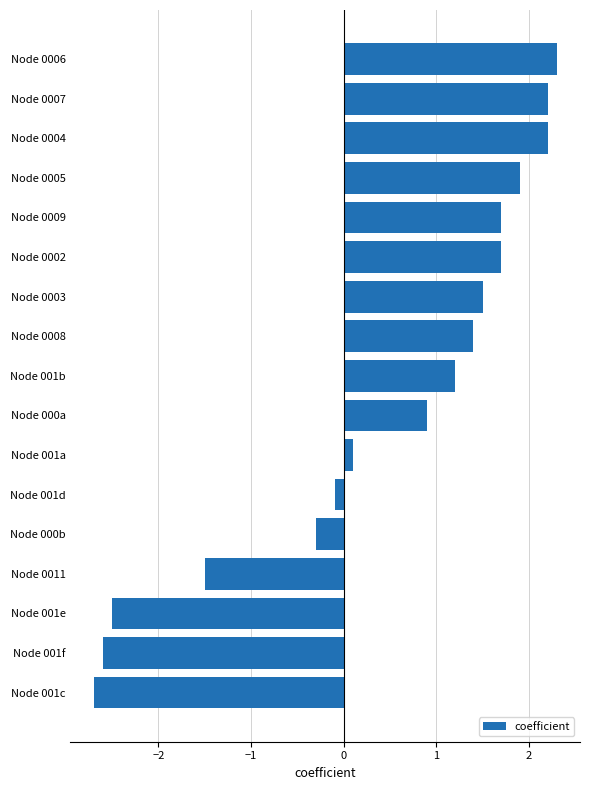

What is the difference between the values at Node 0009 and Node 001b?

0.5